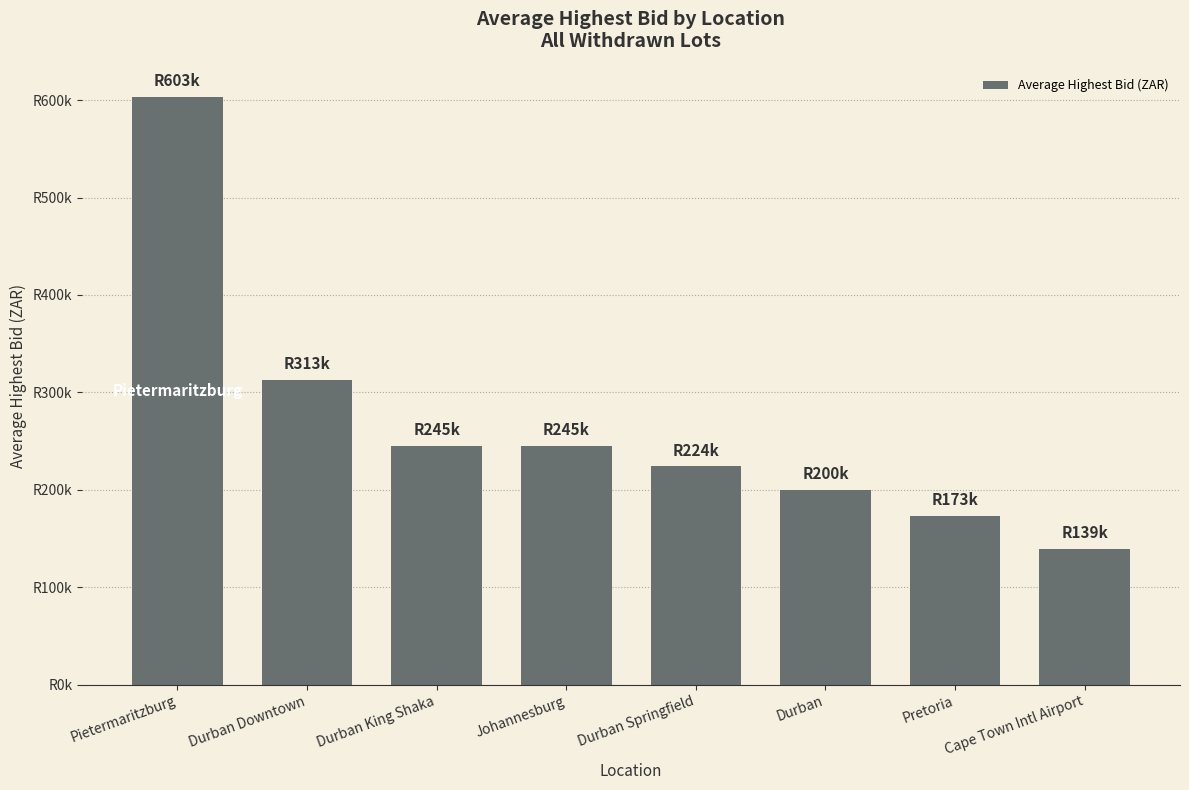

Reading left to right, extract all data points from this chart.

Pietermaritzburg=603000	Durban Downtown=313000	Durban King Shaka=245000	Johannesburg=245000	Durban Springfield=224000	Durban=200000	Pretoria=173000	Cape Town Intl Airport=139000